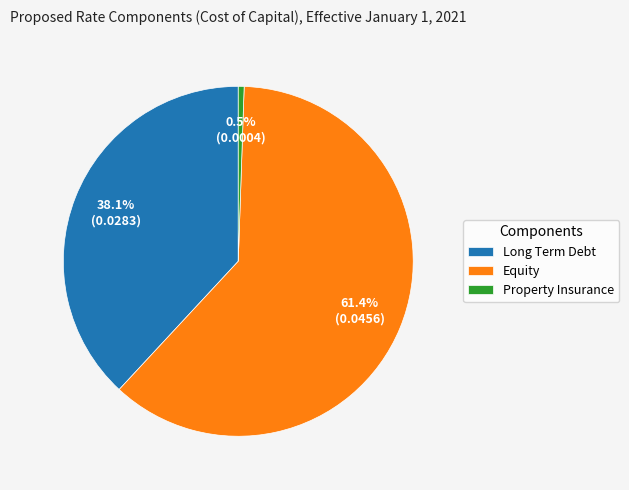

Is it true that Long Term Debt is 51% of the pie?

False